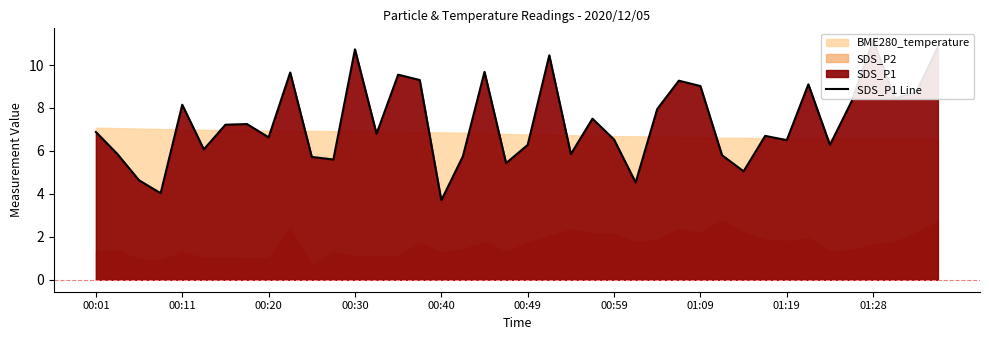

Count the number of values greater than 6.

28